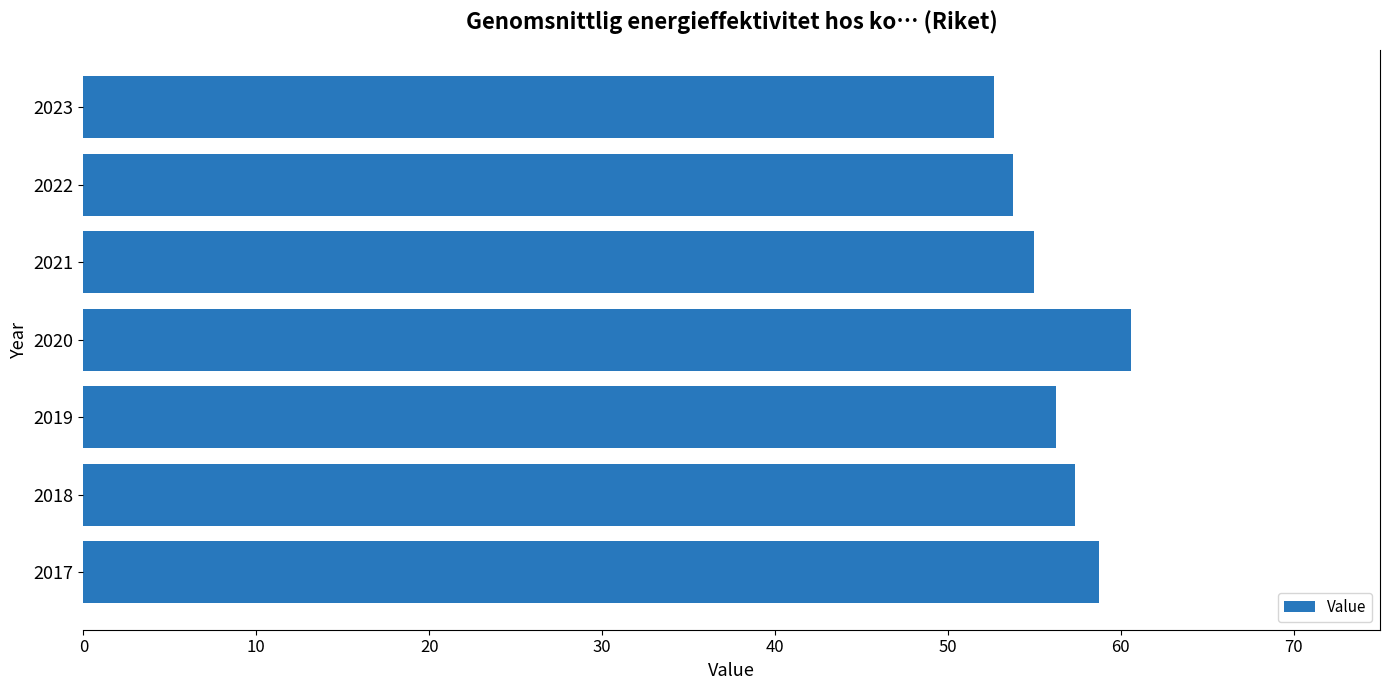

What is the sum of all values?

394.4